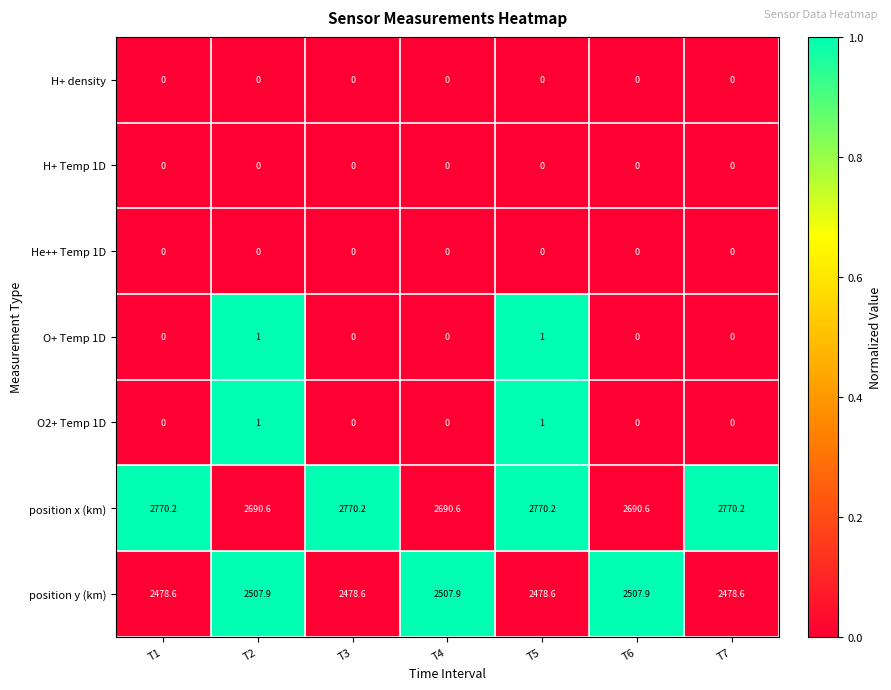

What is the maximum value shown in the chart?

2770.2